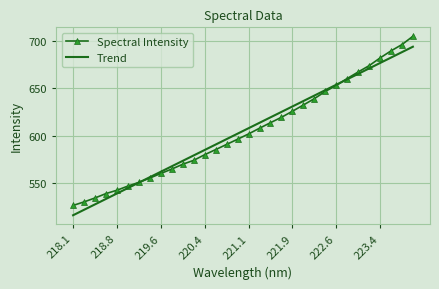

List the series in order of their peak value, highest first.

Spectral Intensity, Trend